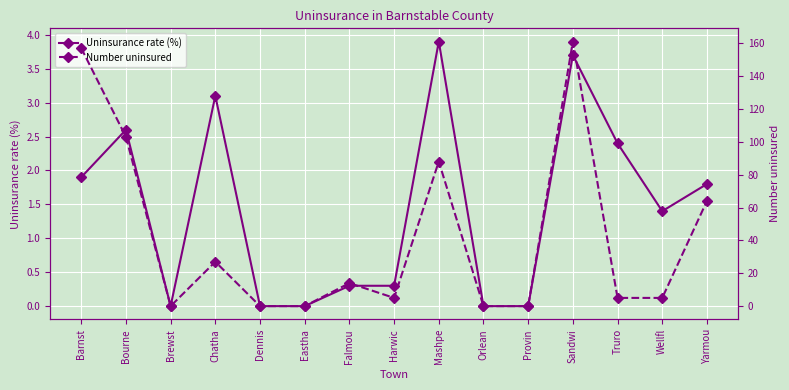

At which category is the sum across all series the highest?

Sandwi